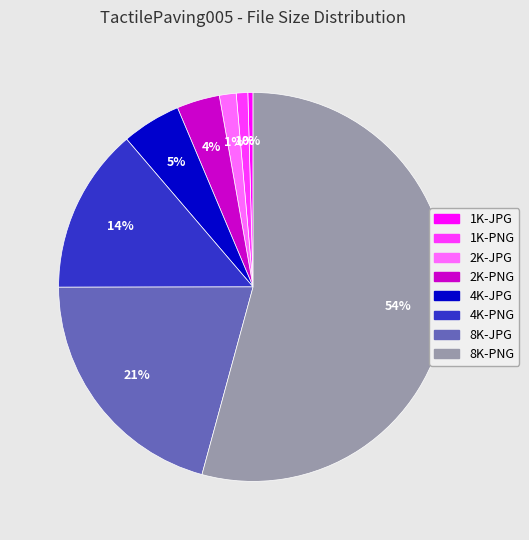

Combined, do 8K-JPG and 2K-PNG account for over 50%?

No